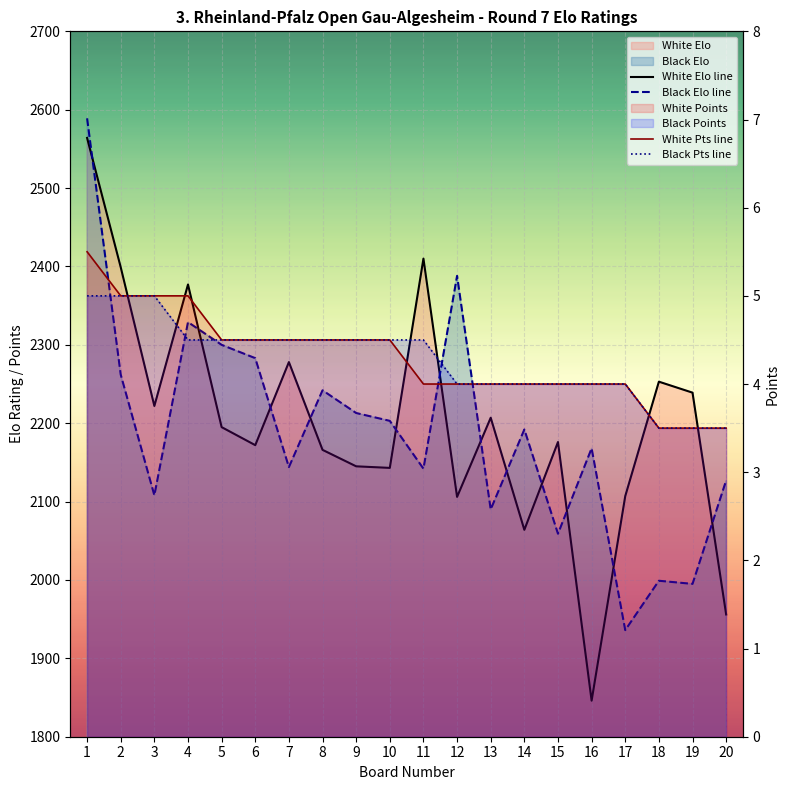

The value of White Pts line at 13 is 0.9. True or false?

False